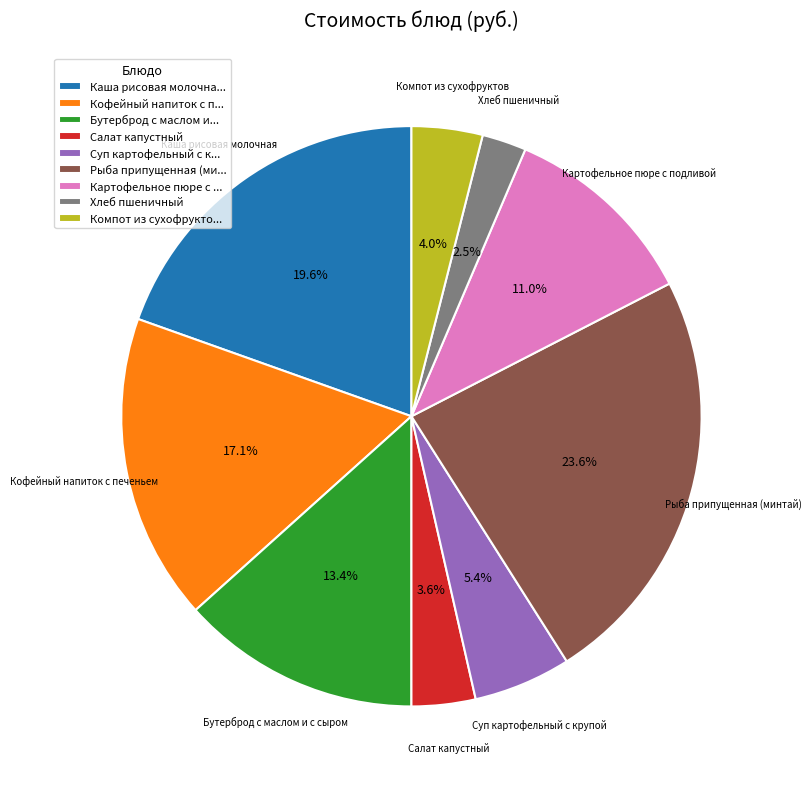

What is the total percentage of Компот из сухофруктов and Суп картофельный с крупой?

9.4%